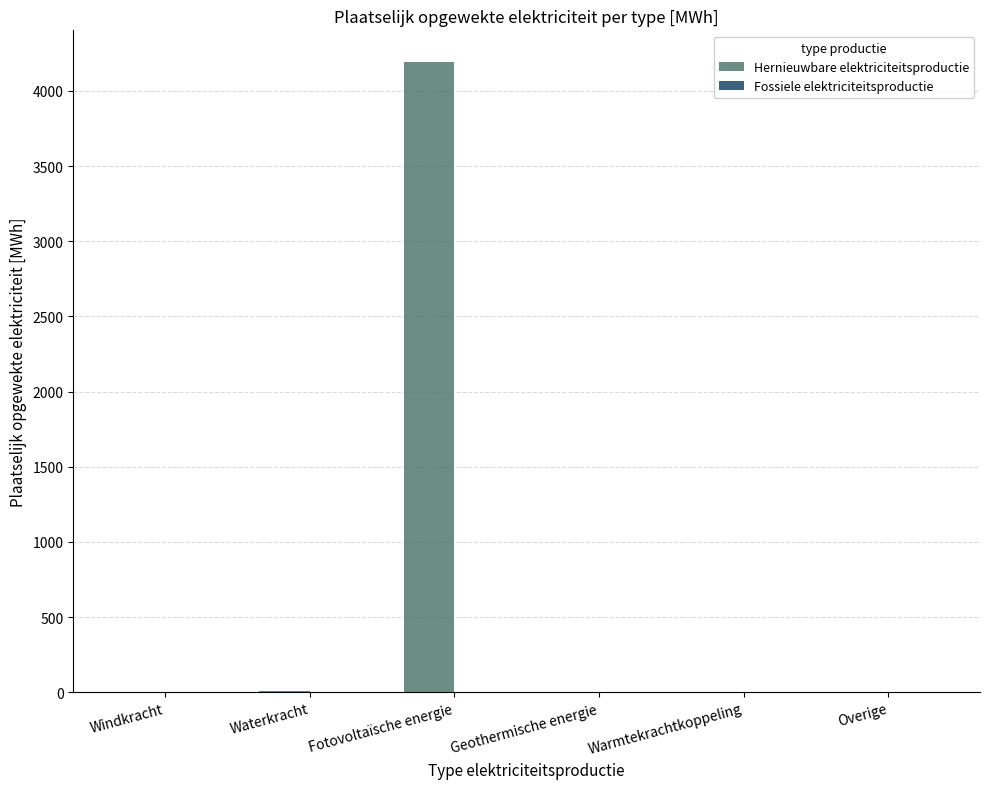

Read the value at Fotovoltaïsche energie.

4193.6